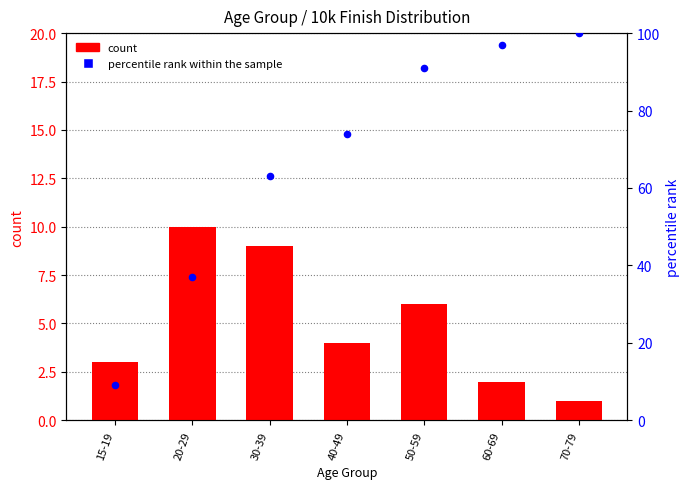

At how many categories does at least one series exceed 50?

5